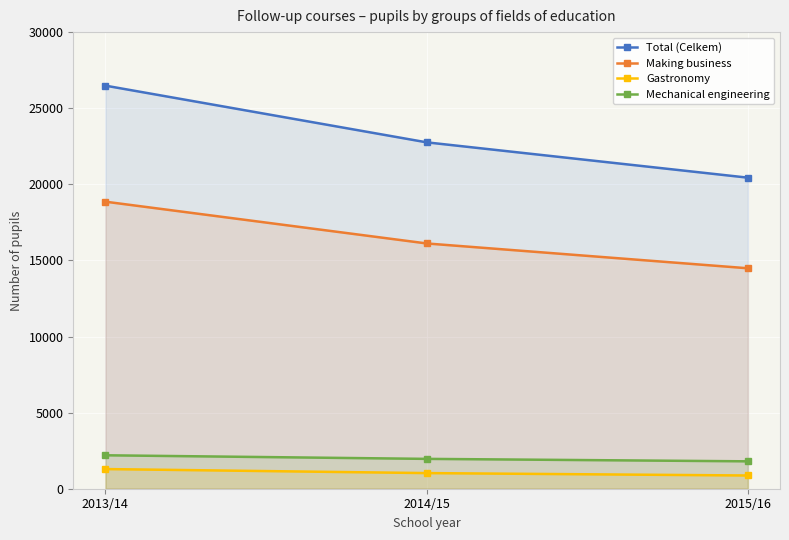

At which label does Mechanical engineering first exceed 1961?

2013/14